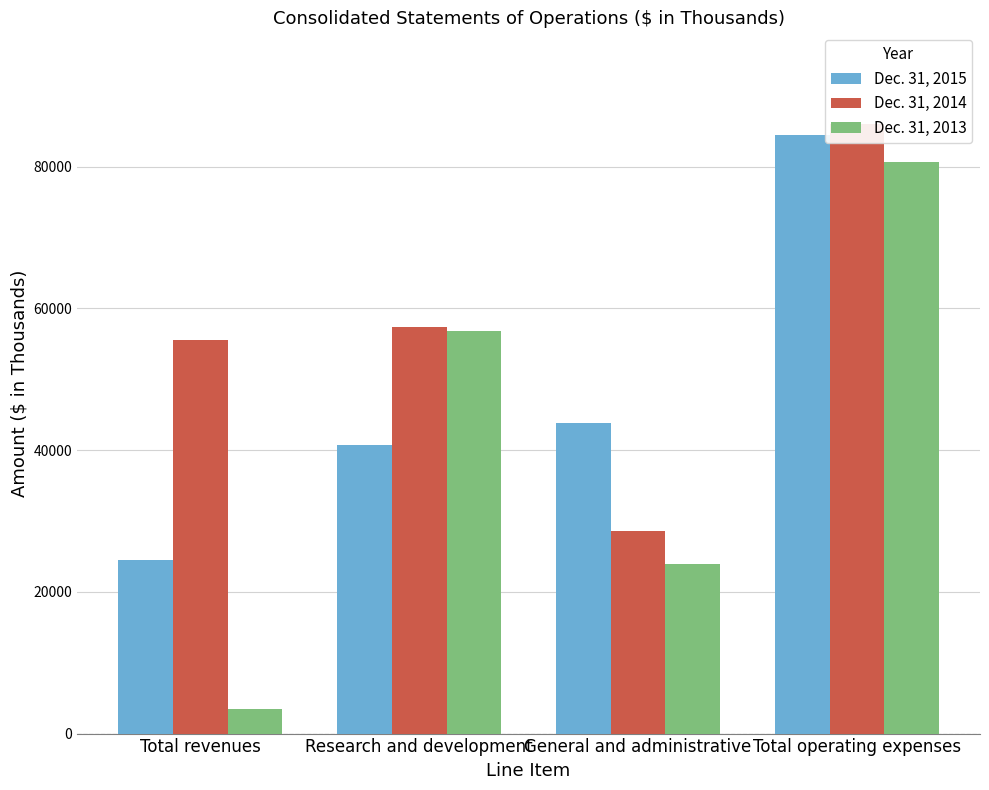

Between Research and development and Total revenues, which is larger?

Research and development